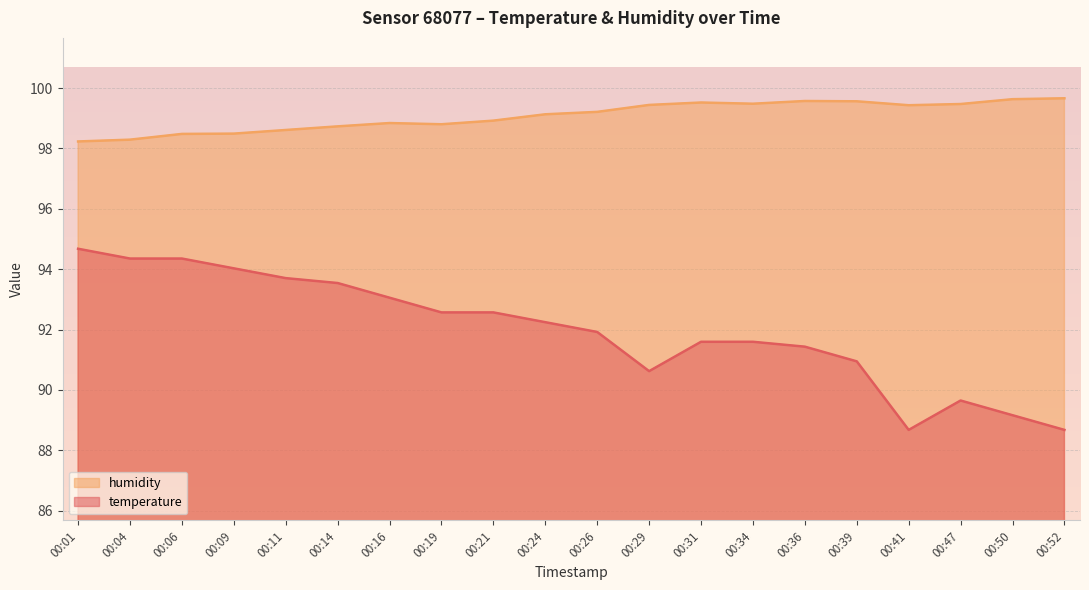

At which category is the sum across all series the highest?

00:01